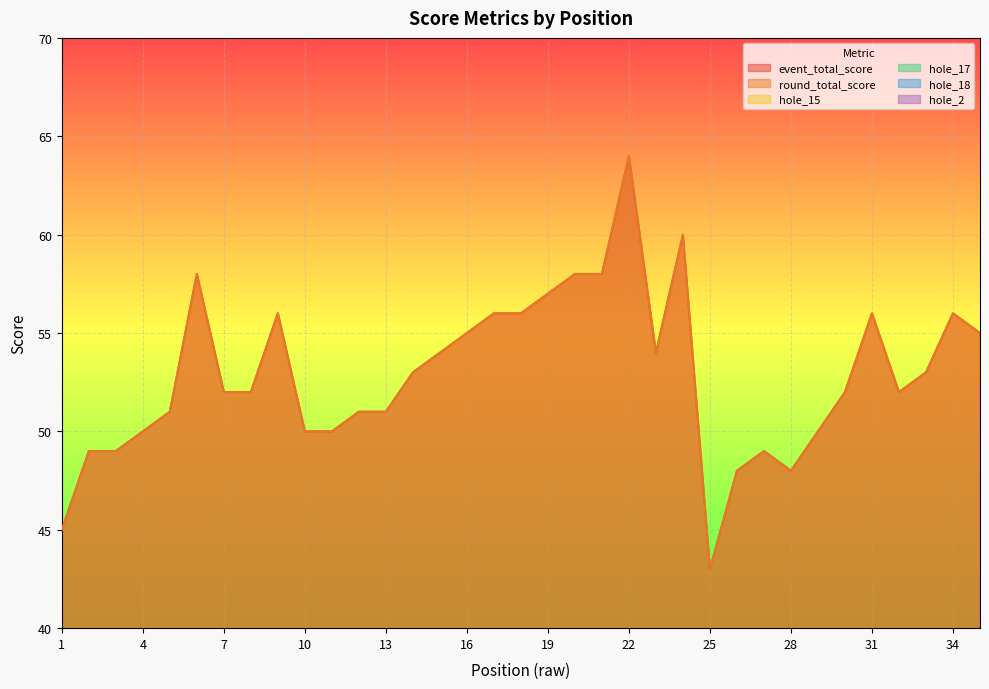

Is the value of hole_17 at 2 greater than the value of hole_18 at 1?

Yes